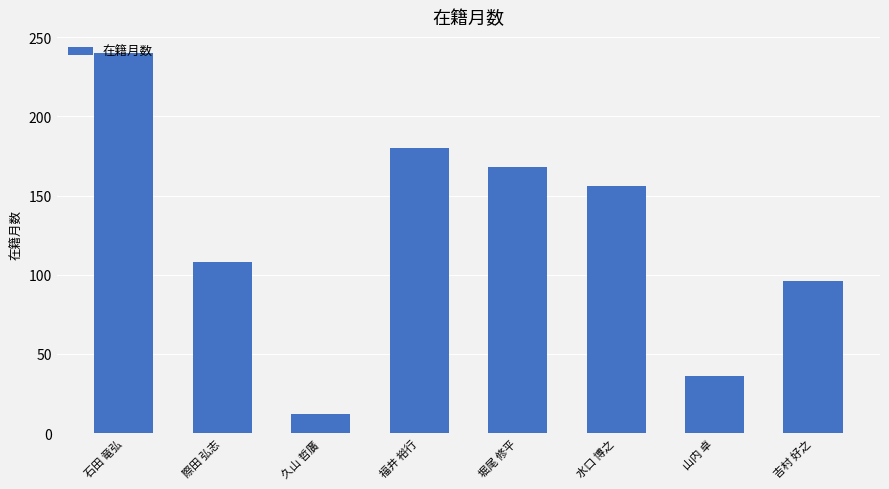

How many bars are there in total?

8